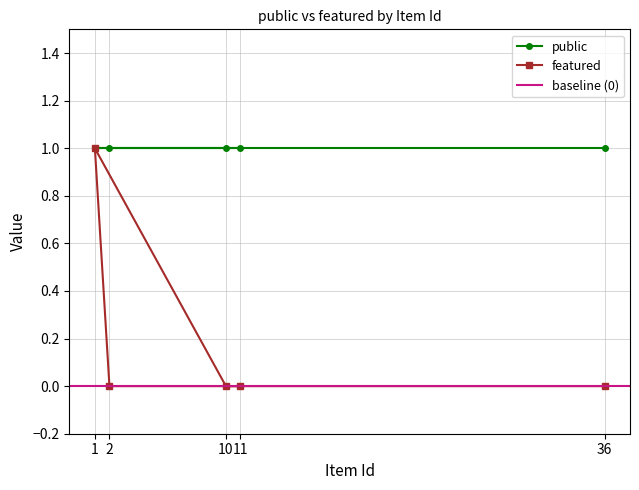

At which category does the chart reach its minimum across all series?

11